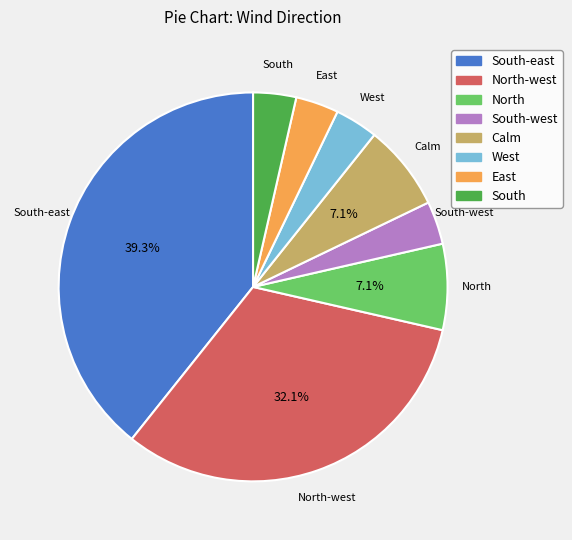

How many slices are in this pie chart?

8